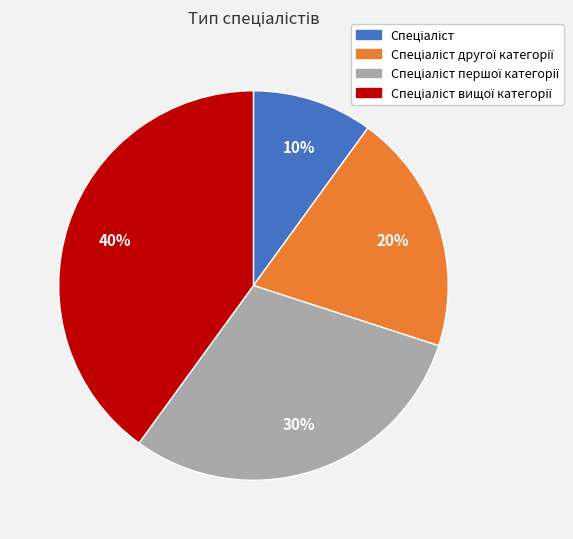

To the nearest percent, what is the difference between the largest and smallest slice percentages?

30%